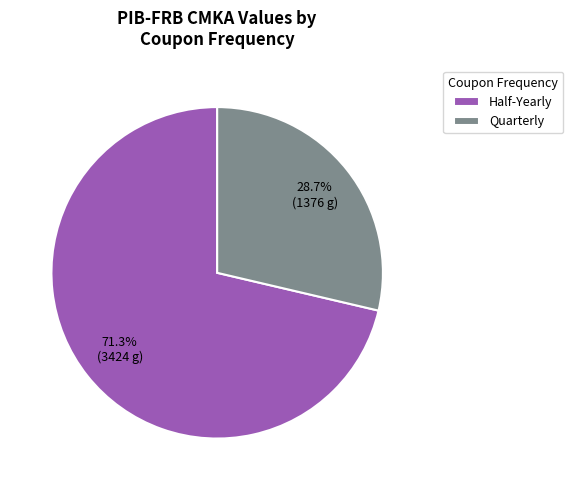

Combined, do Half-Yearly and Quarterly account for over 50%?

Yes